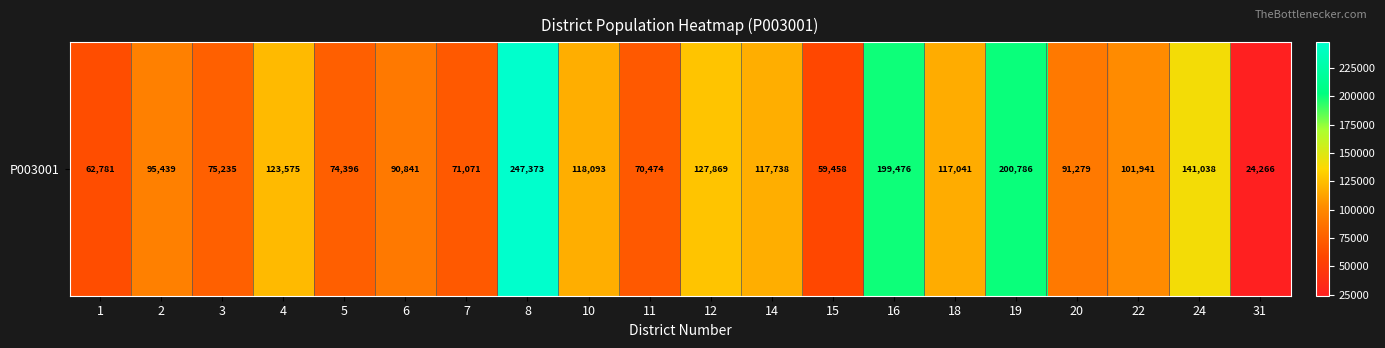

Approximately how many times larger is the value at 31 compared to 7?

0.3